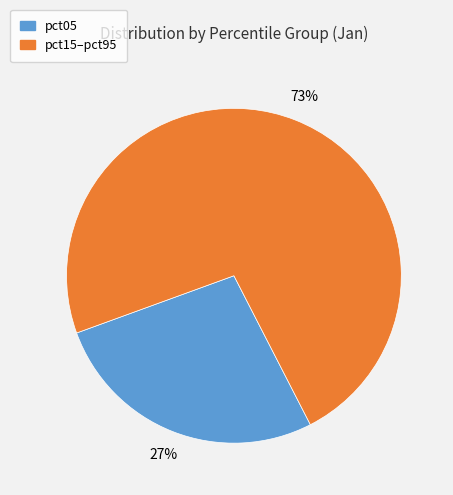

Does any single category account for the majority?

Yes